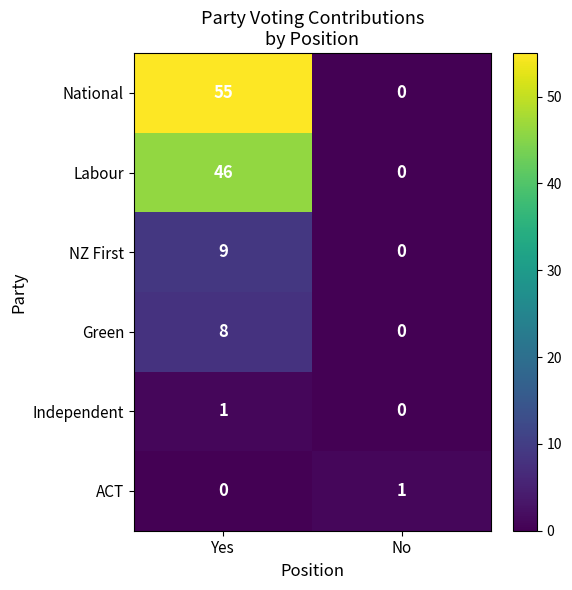

At which category is the sum across all series the highest?

Yes